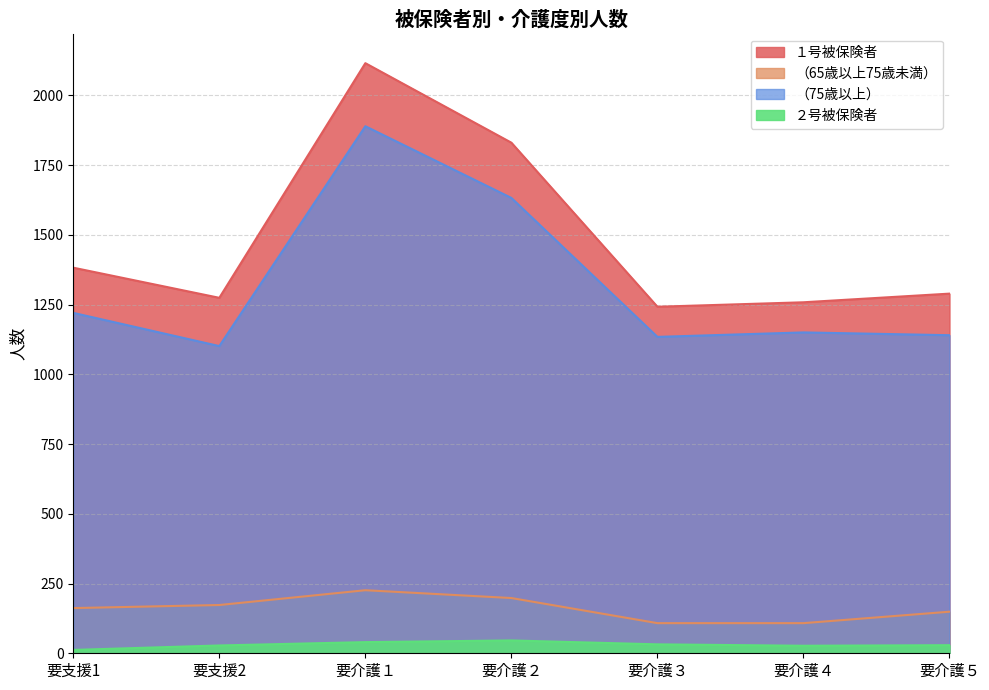

The value of ２号被保険者 at 要介護１ is 21. True or false?

False